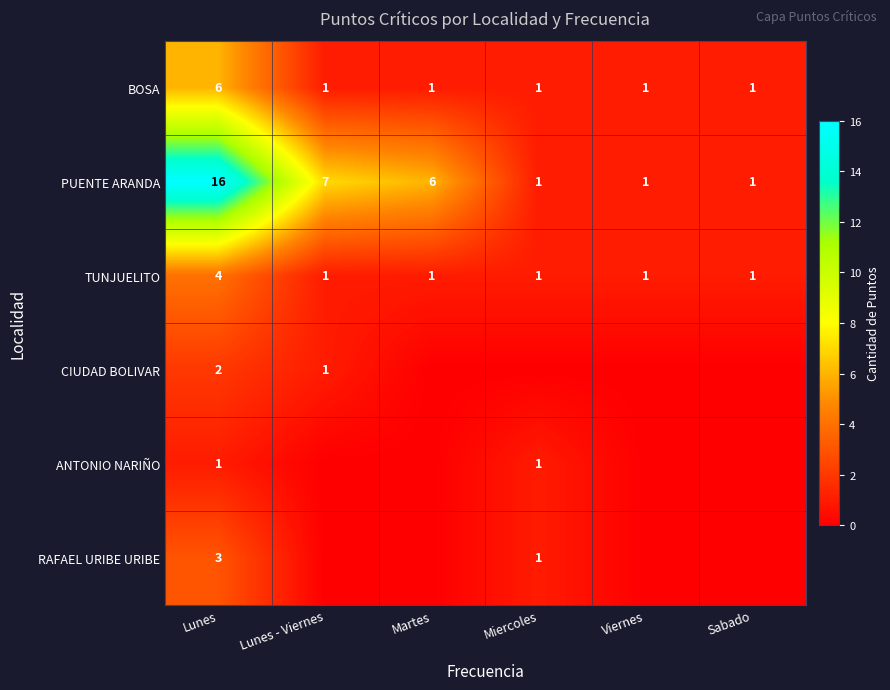

True or false: TUNJUELITO has a value of 2 at Sabado.

False